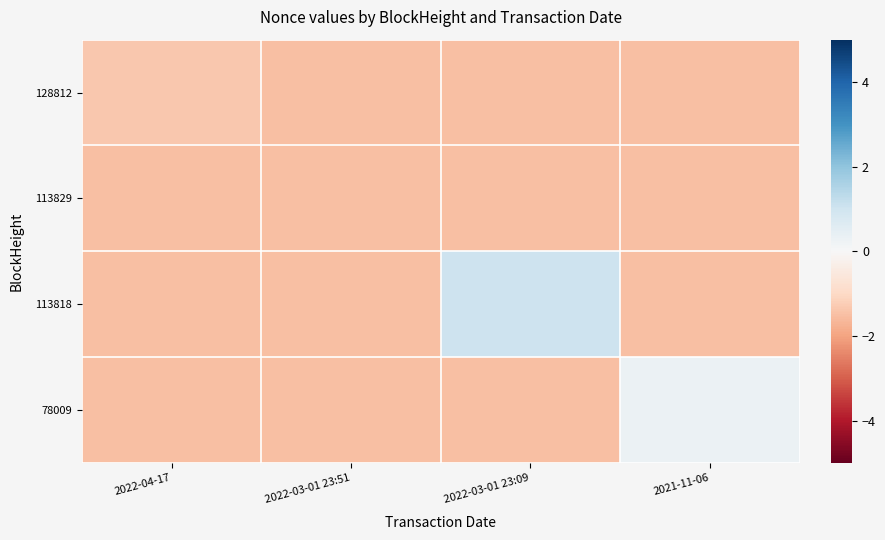

How many data points does each series have?

4